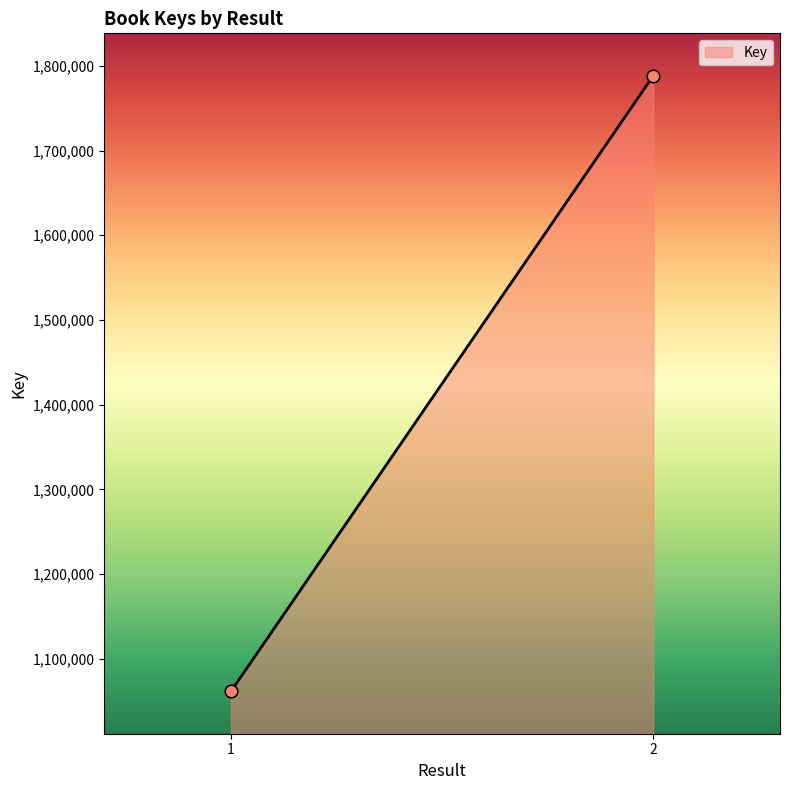

What is the maximum value shown in the chart?

1788371.0